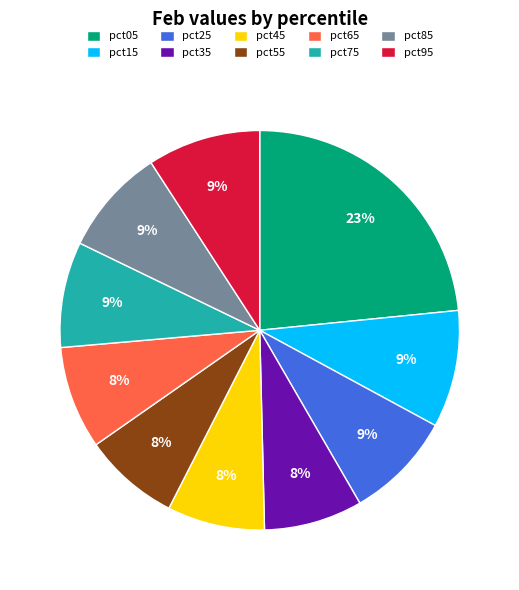

To the nearest percent, what is the average slice percentage?

10%